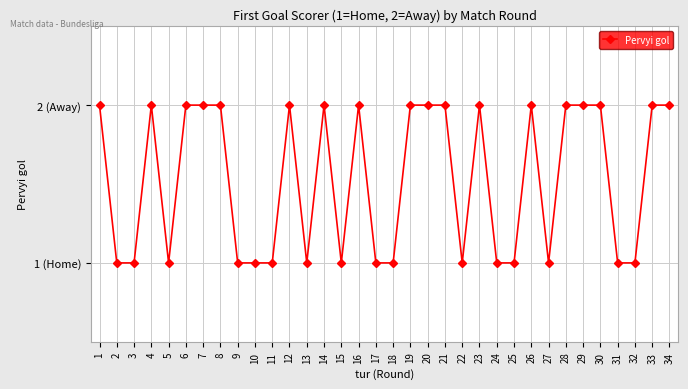

Reading left to right, what are all the values shown in this chart?

1=2	2=1	3=1	4=2	5=1	6=2	7=2	8=2	9=1	10=1	11=1	12=2	13=1	14=2	15=1	16=2	17=1	18=1	19=2	20=2	21=2	22=1	23=2	24=1	25=1	26=2	27=1	28=2	29=2	30=2	31=1	32=1	33=2	34=2